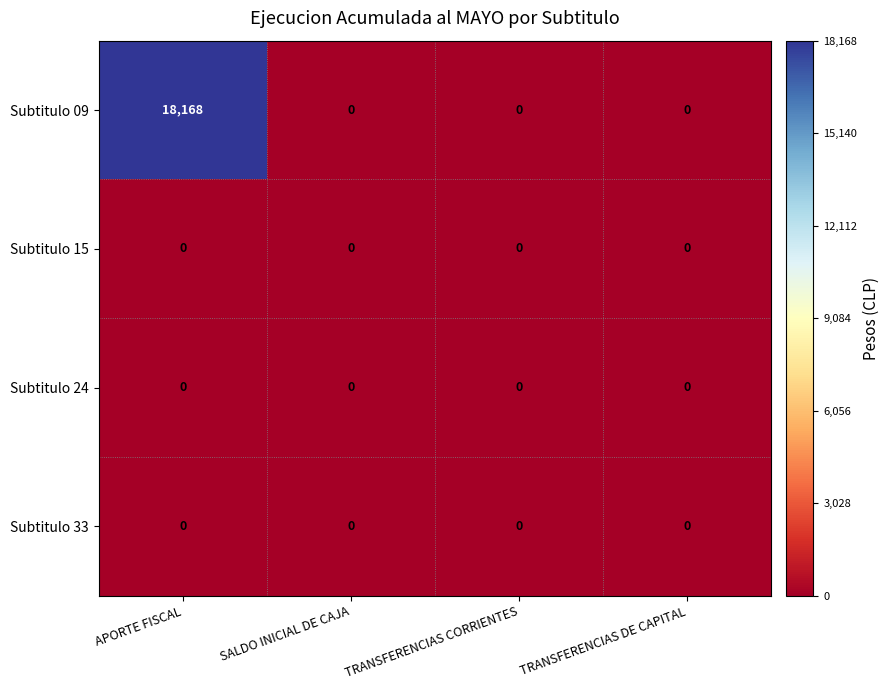

True or false: Subtitulo 33 has a value of 0 at TRANSFERENCIAS CORRIENTES.

True